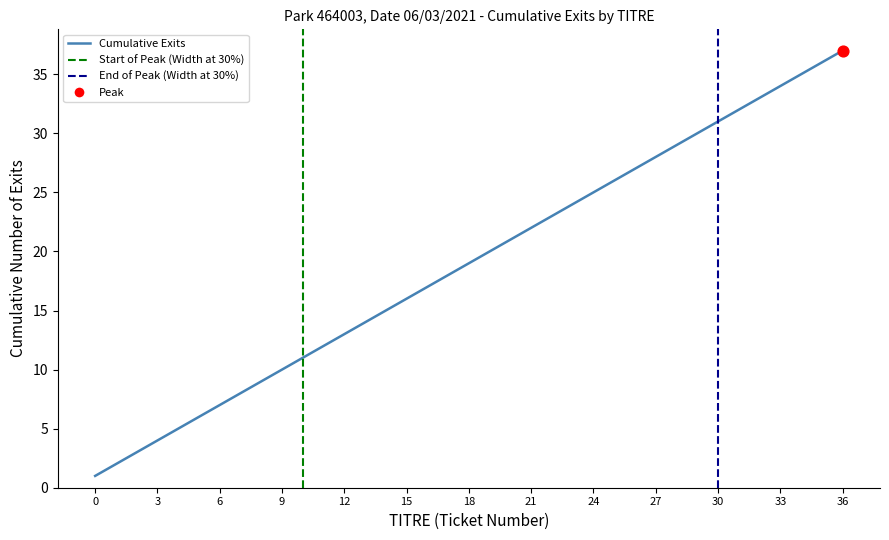

What is the change in value from 25 to 27?

+2